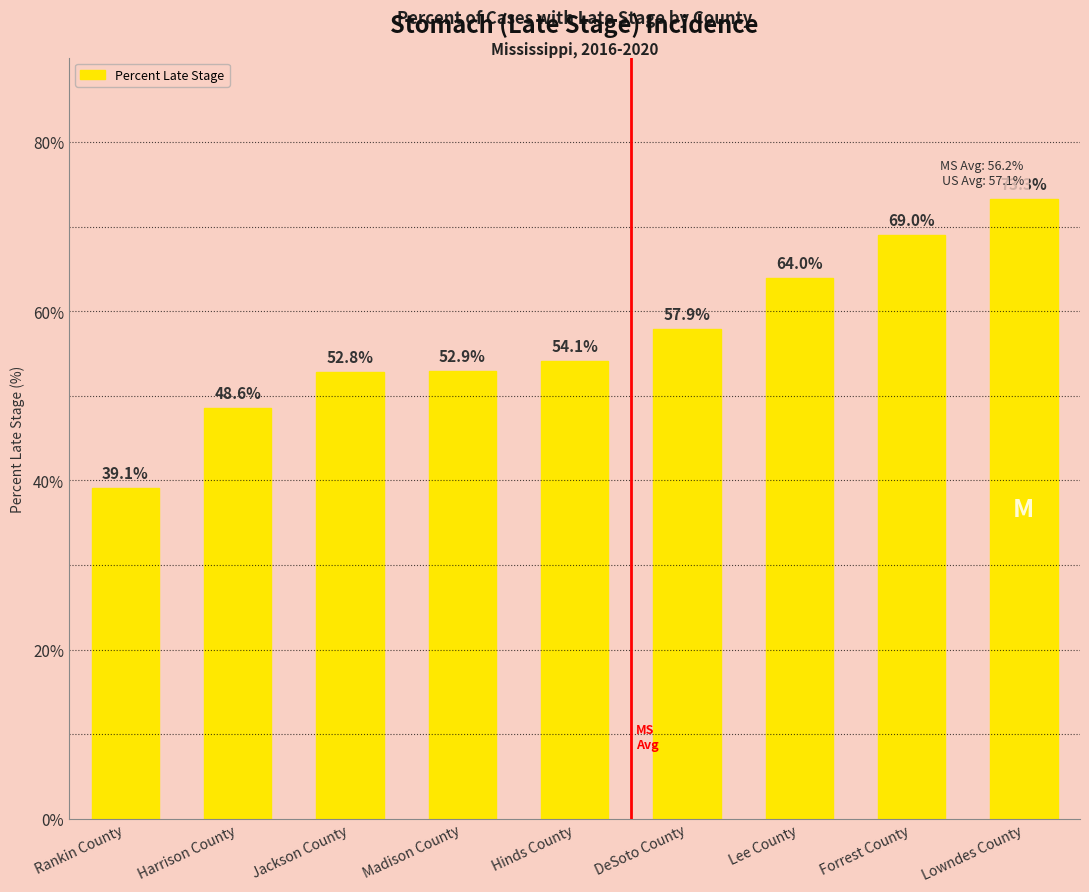

The chart shows a value of 121.7 at Lowndes County. True or false?

False